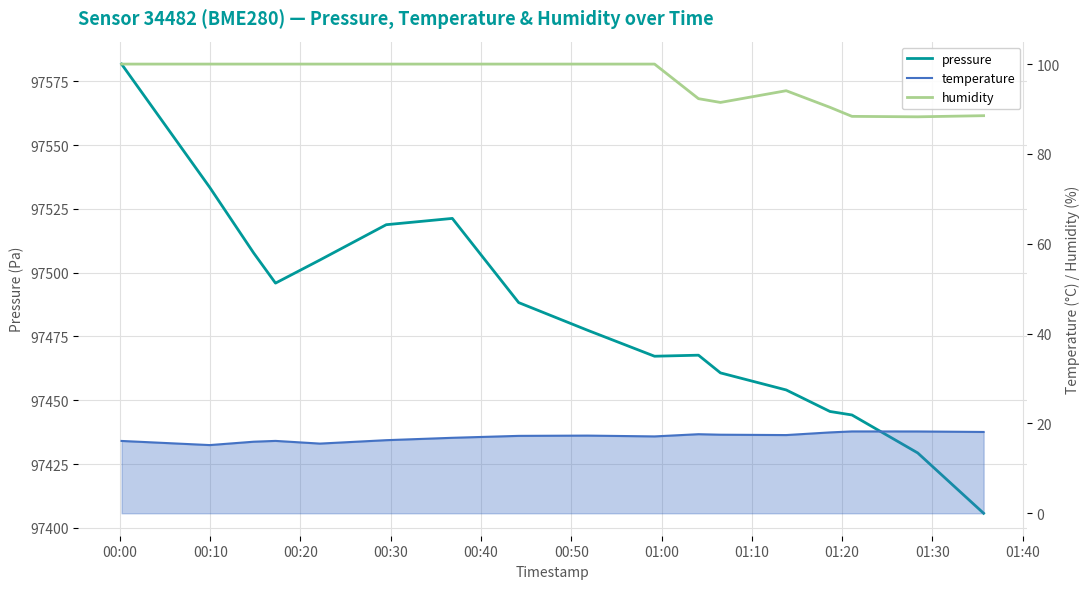

True or false: temperature and humidity intersect in this chart.

False